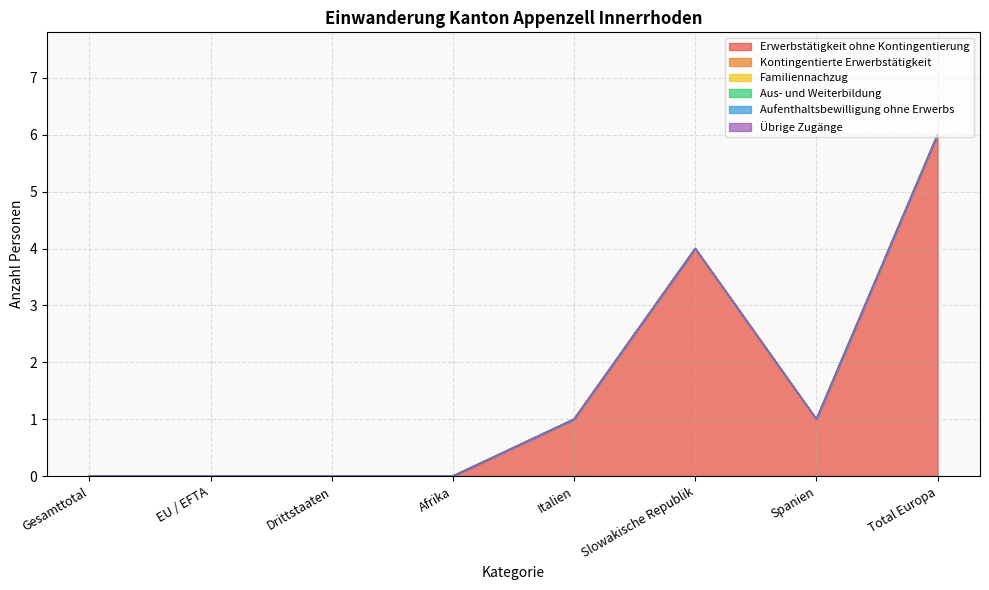

Does the chart have visible grid lines?

Yes